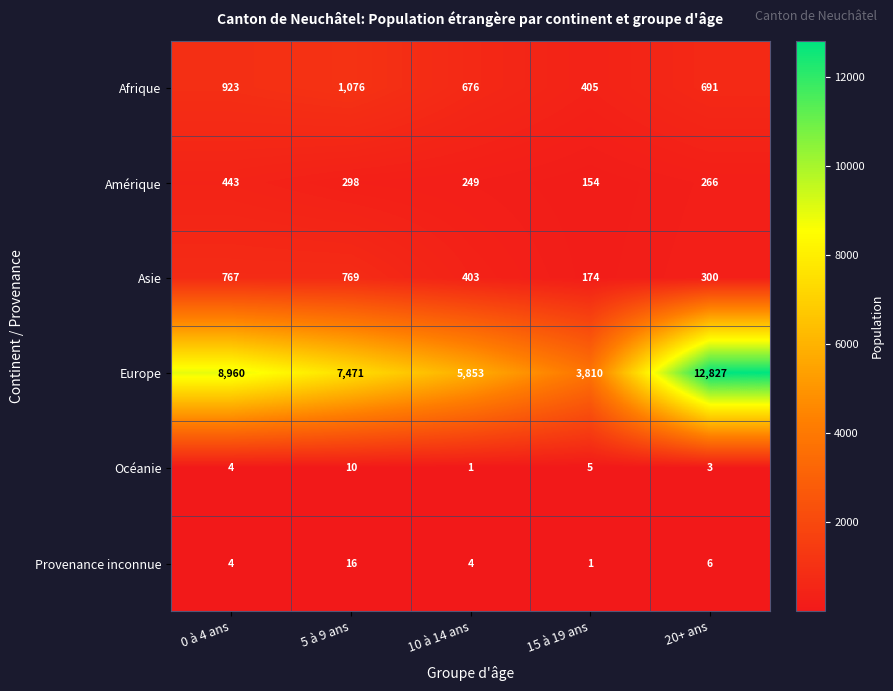

What is the highest value of the Océanie series?

10